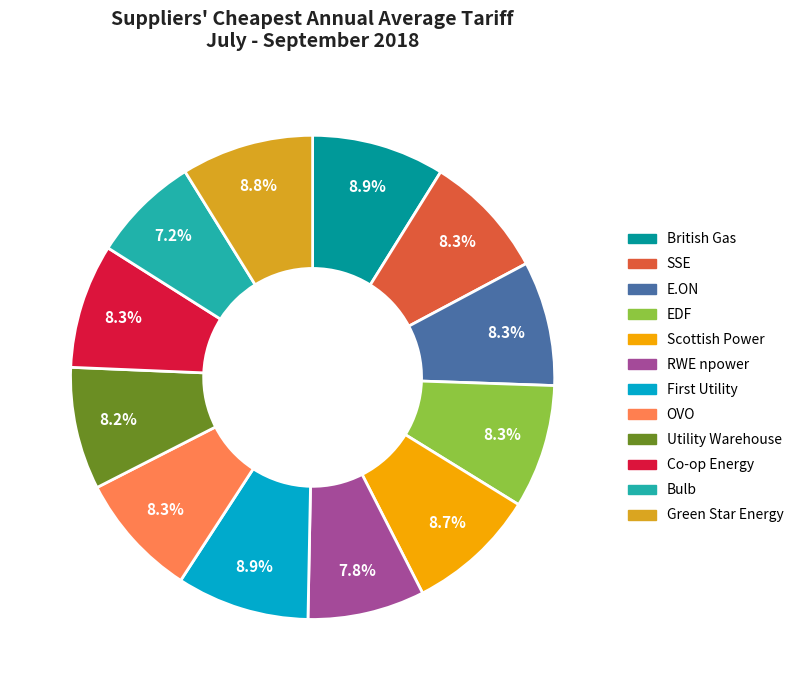

Which slice is the smallest?

Bulb